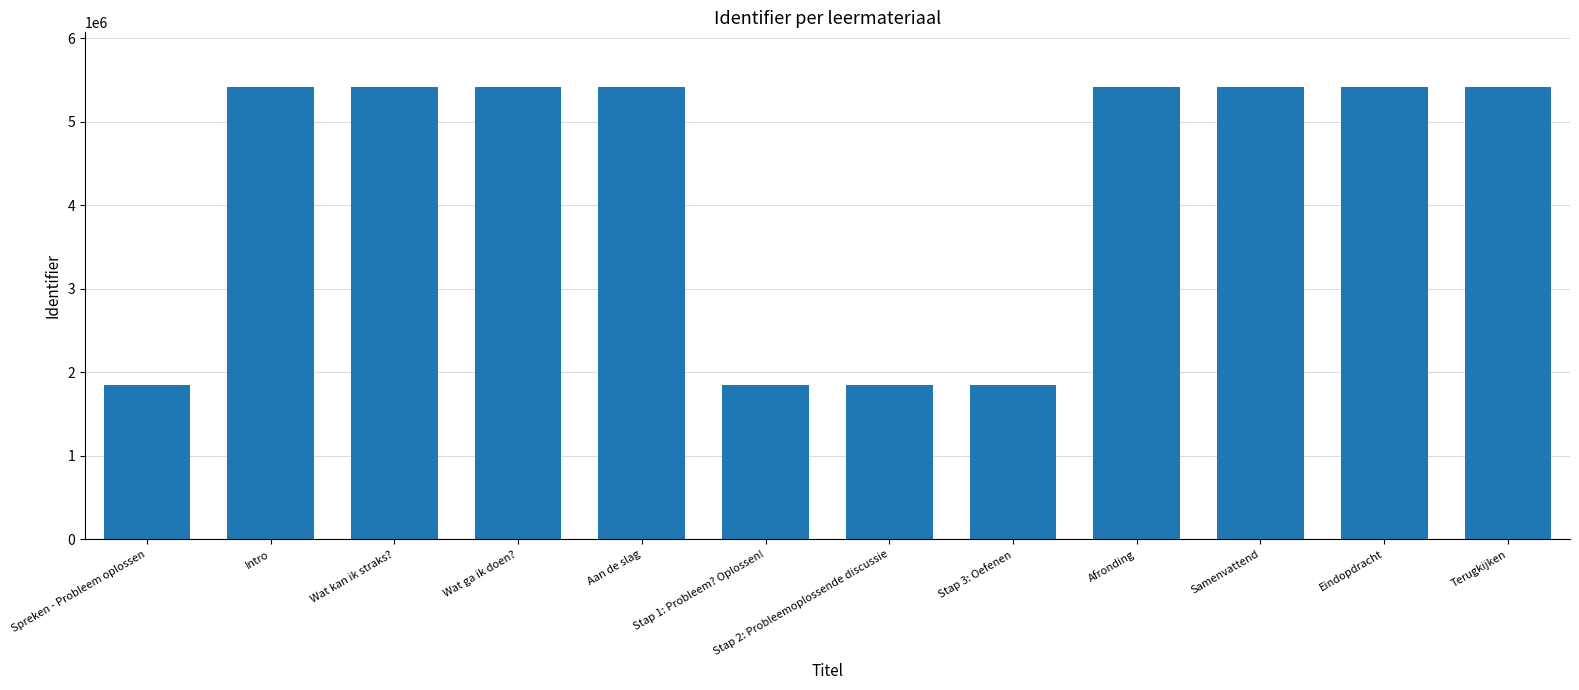

What is the label of the 9th bar from the right?

Wat ga ik doen?